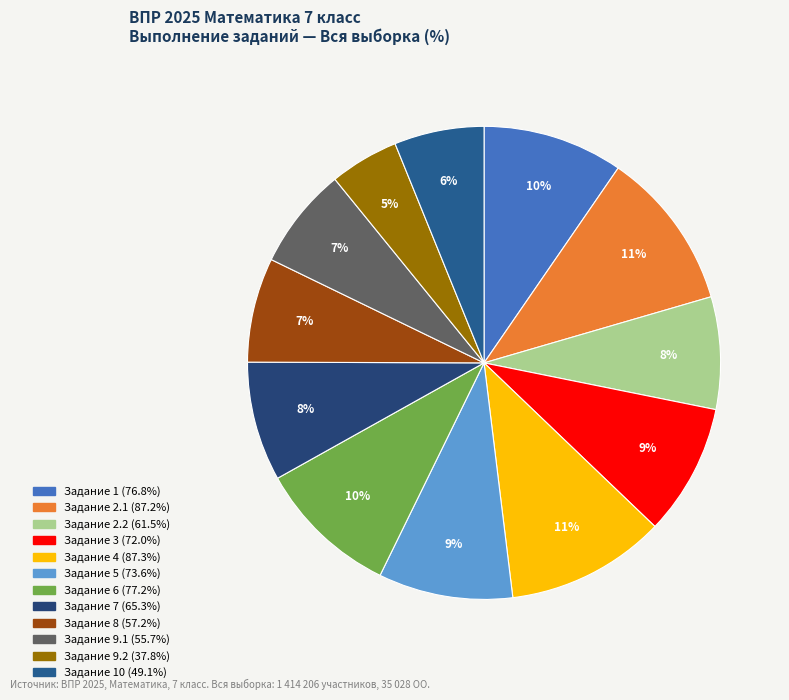

Rank the categories by value from highest to lowest.

4, 2.1, 6, 1, 5, 3, 7, 2.2, 8, 9.1, 10, 9.2